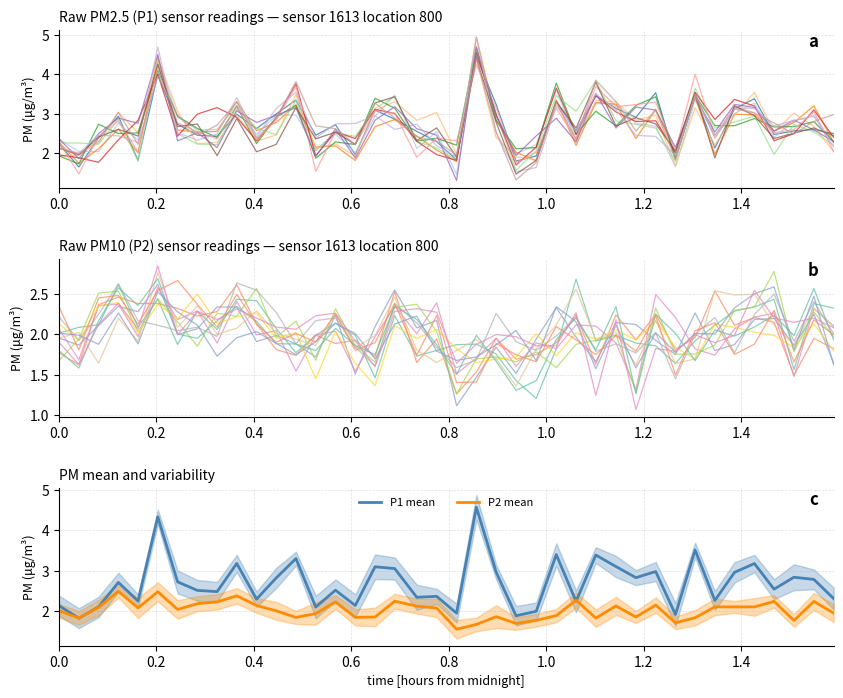

The chart shows a value of 0.7 at 2022-07-04T01:25:41. True or false?

False